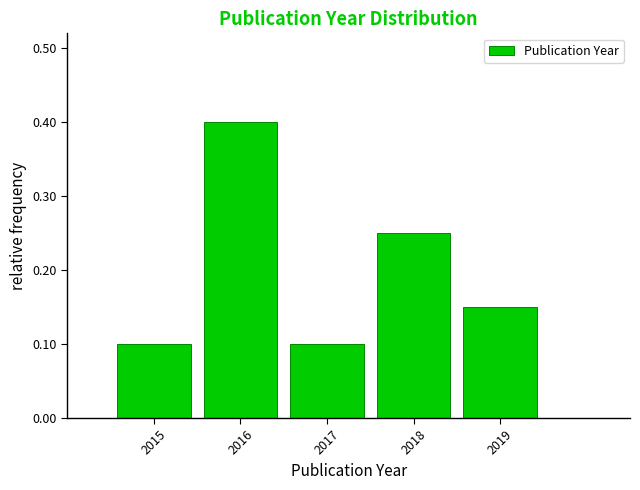

Reading left to right, list every bar in this chart as the range it spans on the x-axis followed by its height. The values are not printed on the chart, so give them approximately, as read against the axis.

2014.5 to 2015.5: 0.10
2015.5 to 2016.5: 0.40
2016.5 to 2017.5: 0.10
2017.5 to 2018.5: 0.25
2018.5 to 2019.5: 0.15